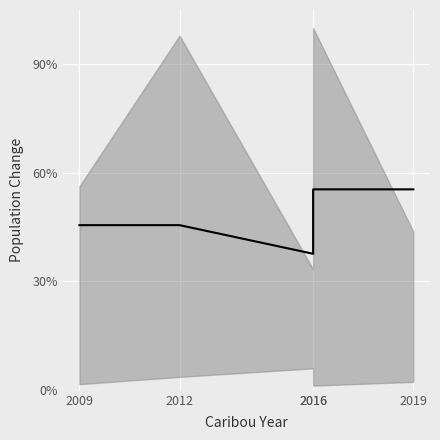

List the labels in order of value, largest first.

2016, 2019, 2009, 2012, 2016